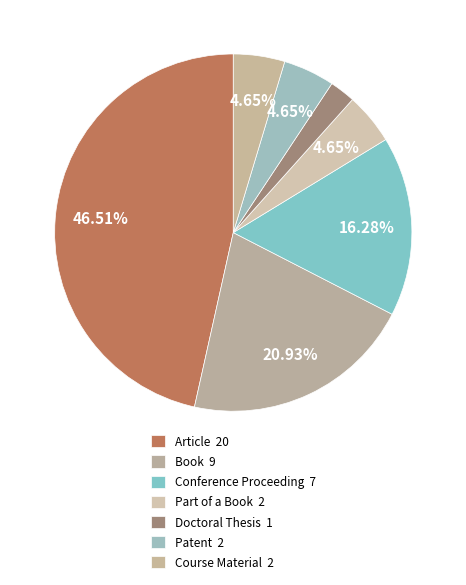

How many slices are in this pie chart?

7